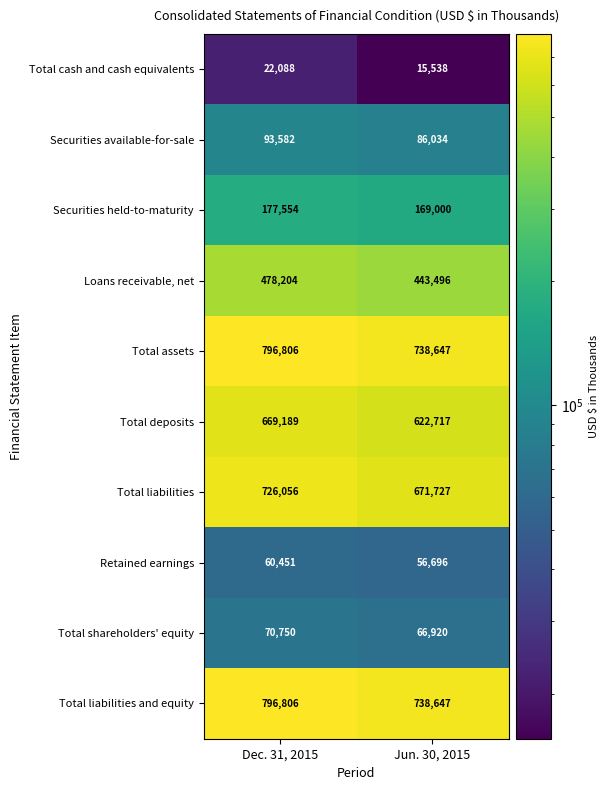

The value of Securities held-to-maturity at Jun. 30, 2015 is 271569. True or false?

False